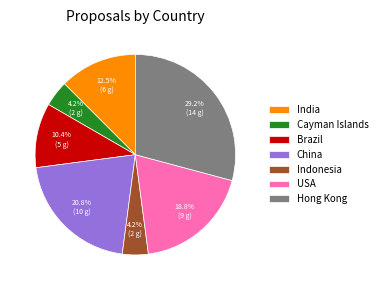

Combined, what portion of the pie is Brazil and Cayman Islands?

14.6%